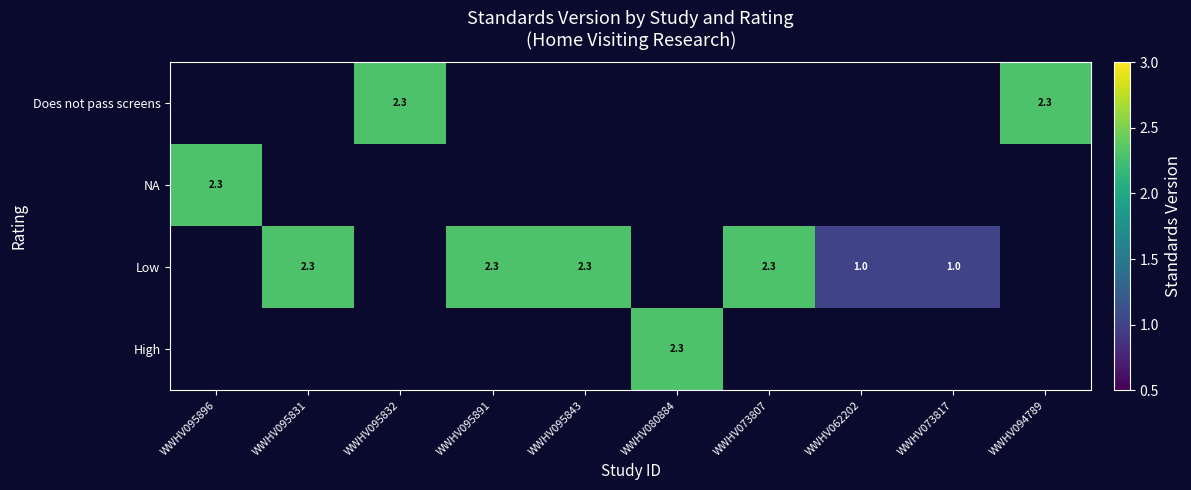

The value of Low at WWHV095891 is 0.5. True or false?

False